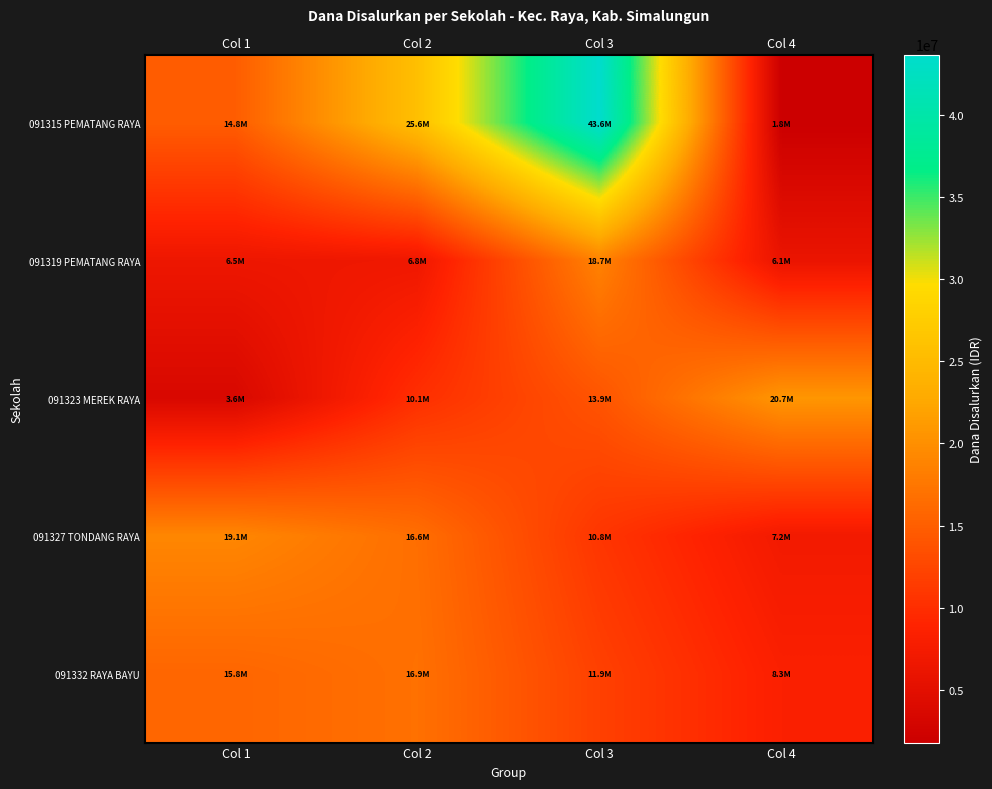

Between Col 3 and Col 4, which series saw the biggest shift?

091315 PEMATANG RAYA